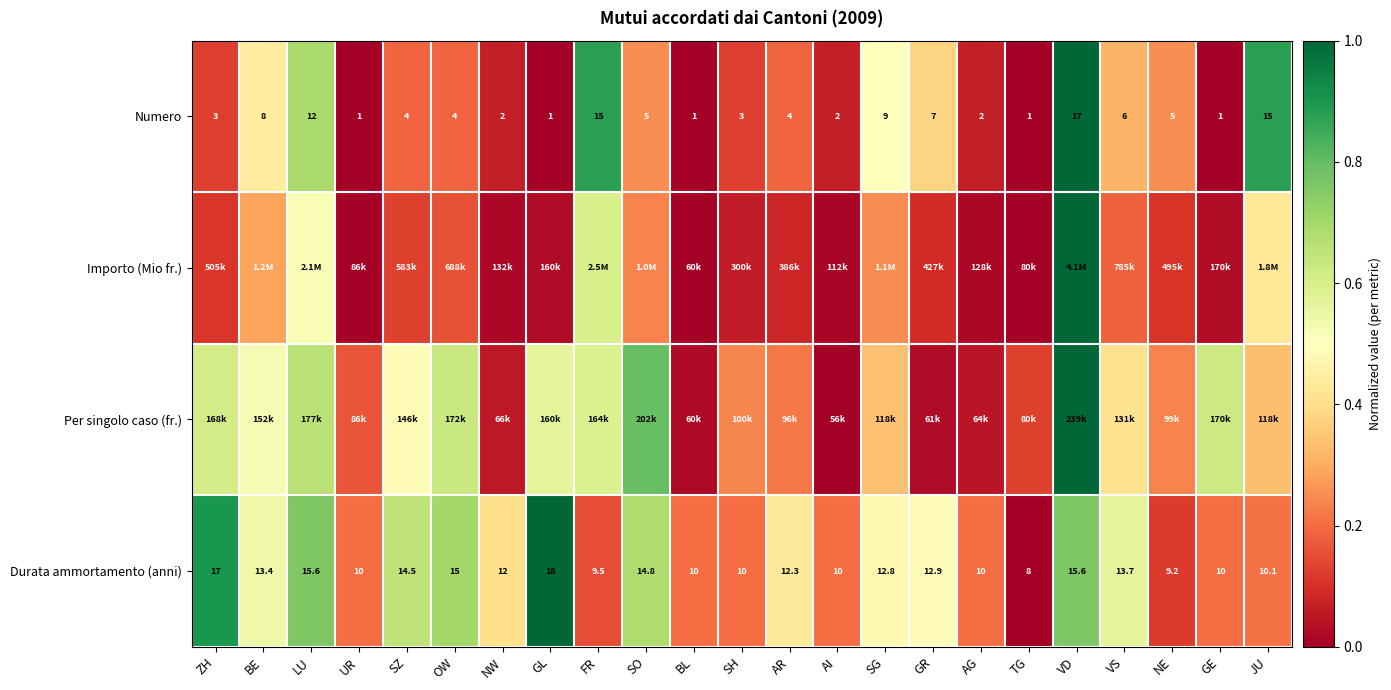

Is the value of Numero at JU greater than the value of Durata ammortamento (anni) at AI?

Yes